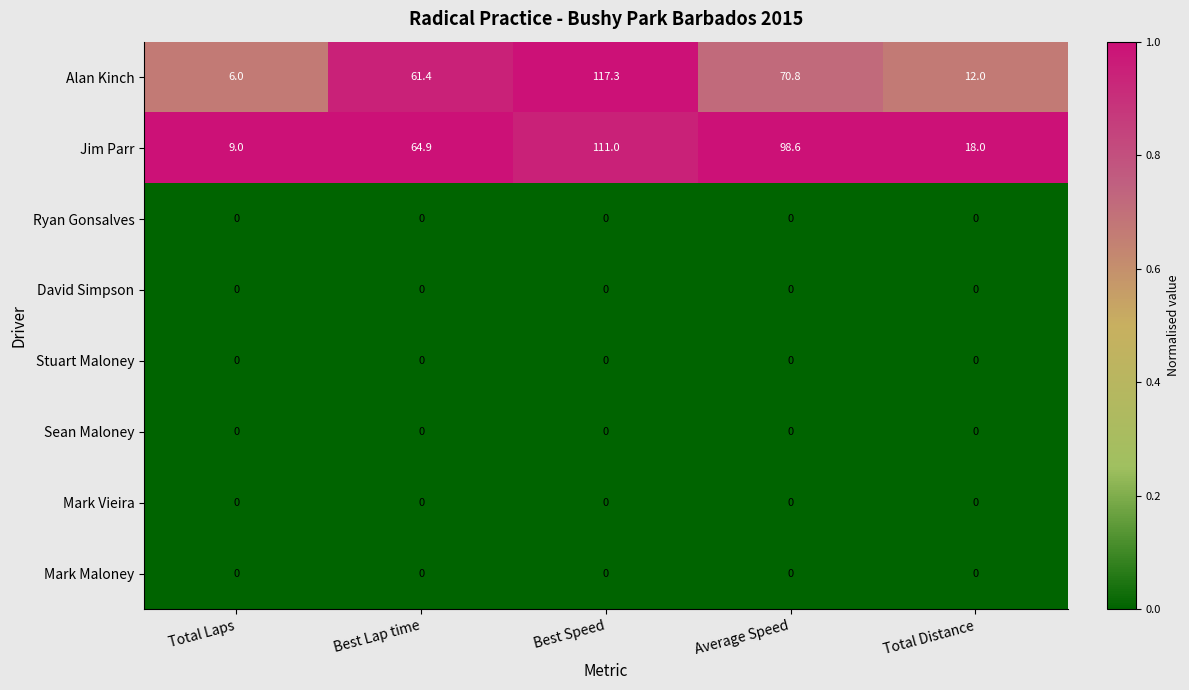

Where does the Jim Parr series first go above 64?

Best Lap time